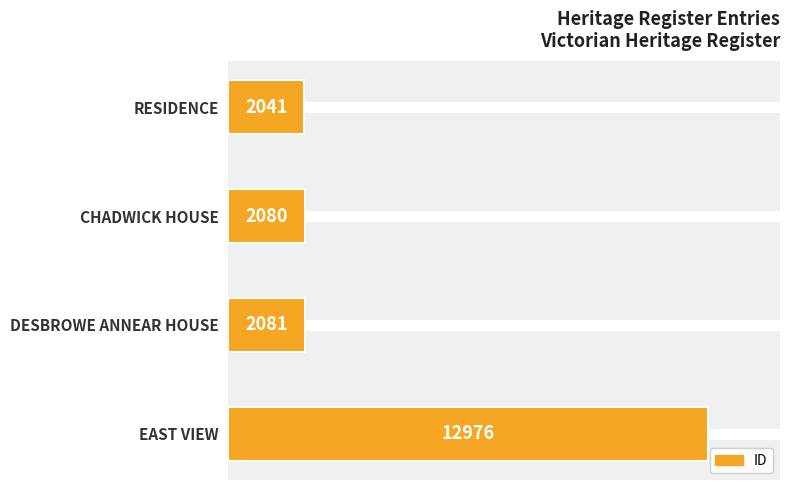

What value does the data have at DESBROWE ANNEAR HOUSE, to the nearest 100?

2100